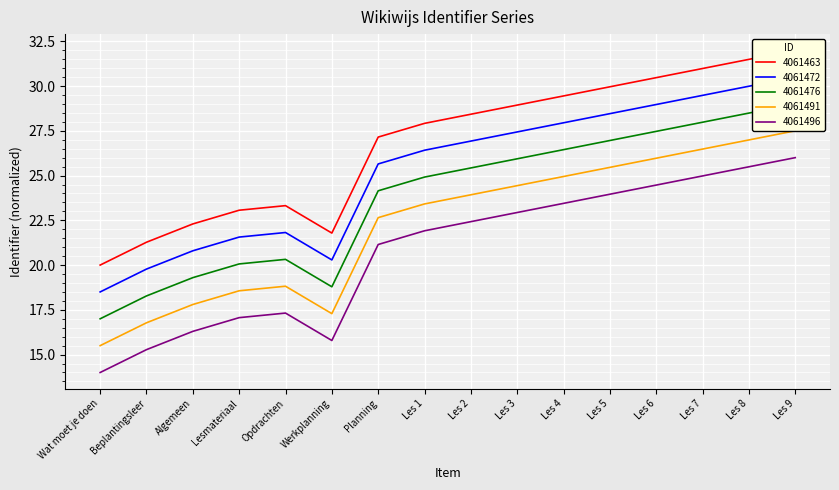

How many points are lower than both their immediate neighbors (excluding endpoints)?

1